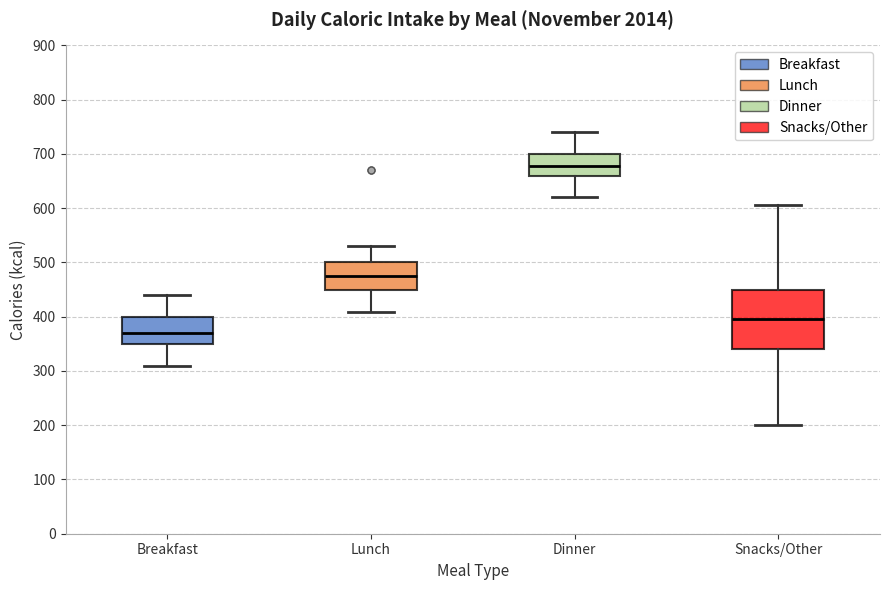

Where does the median line of the box for Snacks/Other sit on the y-axis? The values are not printed on the chart, so give them approximately, as read against the axis.

400